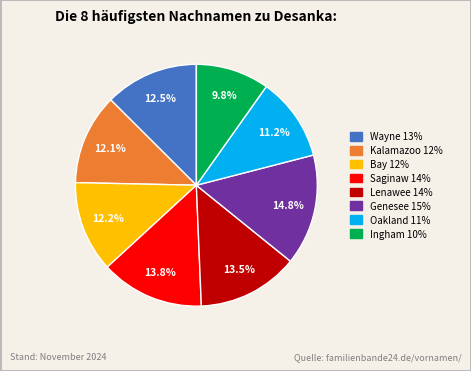

Is there any slice that represents more than half of the pie?

No